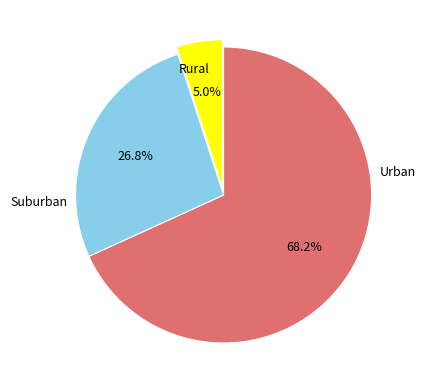

How many segments does this pie chart have?

3